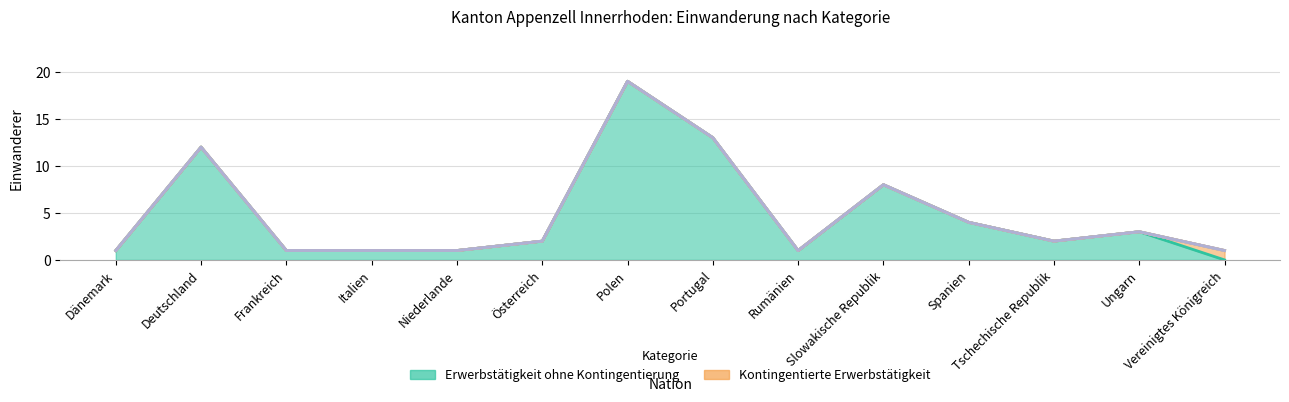

Reading left to right, what are all the values shown in this chart?

Erwerbstätigkeit ohne Kontingentierung: 1	12	1	1	1	2	19	13	1	8	4	2	3	0
Kontingentierte Erwerbstätigkeit: 0	0	0	0	0	0	0	0	0	0	0	0	0	1
Familiennachzug: 0	0	0	0	0	0	0	0	0	0	0	0	0	0
Aus- und Weiterbildung: 0	0	0	0	0	0	0	0	0	0	0	0	0	0
Aufenthaltsbewilligung ohne Erwerbstätigkeit: 0	0	0	0	0	0	0	0	0	0	0	0	0	0
Übrige Zugänge: 0	0	0	0	0	0	0	0	0	0	0	0	0	0